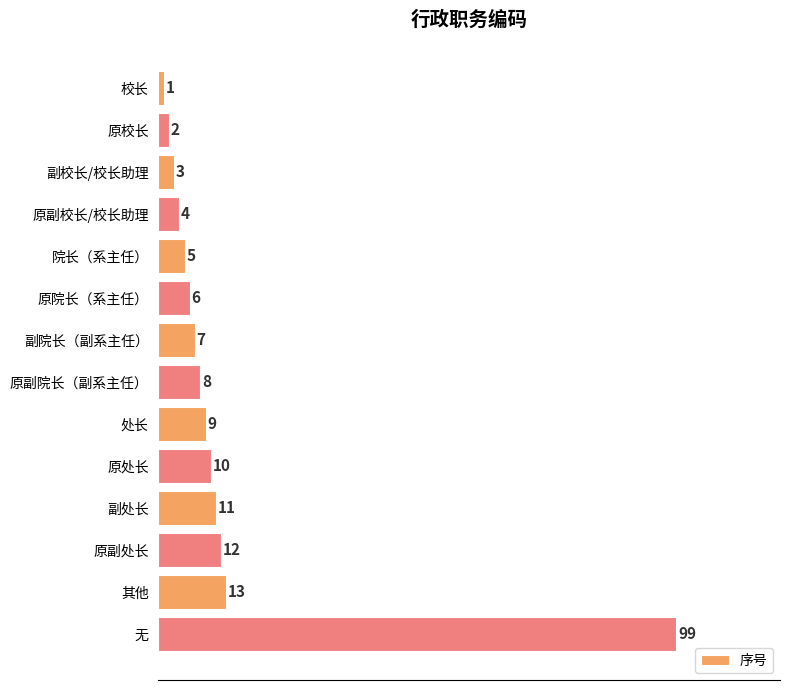

Rank the categories by value from lowest to highest.

校长, 原校长, 副校长/校长助理, 原副校长/校长助理, 院长（系主任）, 原院长（系主任）, 副院长（副系主任）, 原副院长（副系主任）, 处长, 原处长, 副处长, 原副处长, 其他, 无